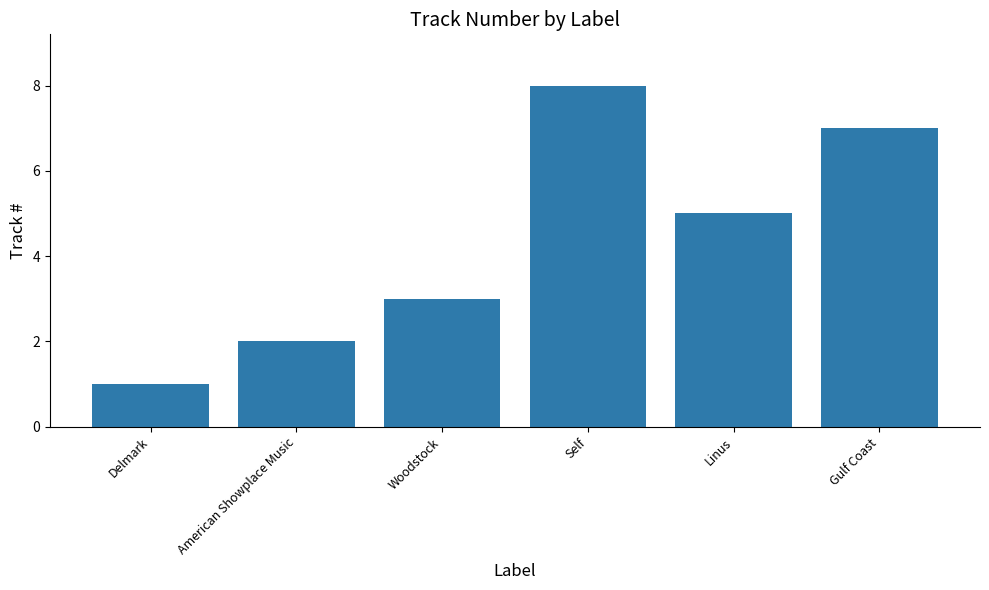

Which category has the lowest value across all series?

Delmark